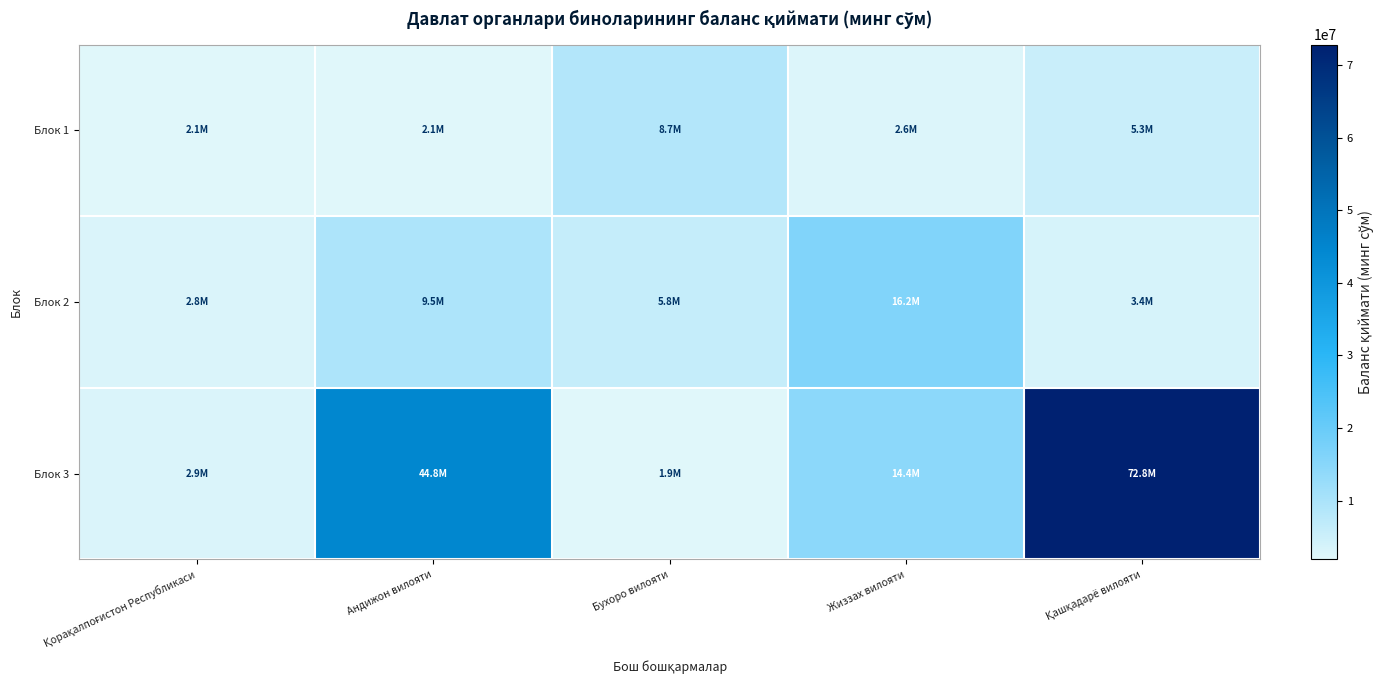

Reading left to right, what are all the values shown in this chart?

Блок 1: Қорақалпоғистон Республикаси=2055138.9	Андижон вилояти=2060874.6	Бухоро вилояти=8666979.6	Жиззах вилояти=2646560.1	Қашқадарё вилояти=5296871.4
Блок 2: Қорақалпоғистон Республикаси=2839803.0	Андижон вилояти=9490330.2	Бухоро вилояти=5827236.4	Жиззах вилояти=16156495.1	Қашқадарё вилояти=3448014.4
Блок 3: Қорақалпоғистон Республикаси=2878358.6	Андижон вилояти=44792520.3	Бухоро вилояти=1909705.9	Жиззах вилояти=14431048.1	Қашқадарё вилояти=72809415.5